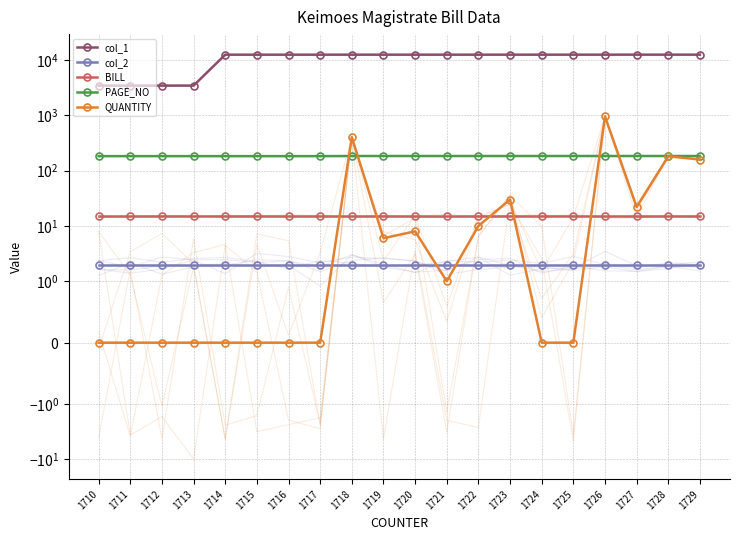

List the series in order of their peak value, highest first.

col_1, QUANTITY, PAGE_NO, BILL, col_2